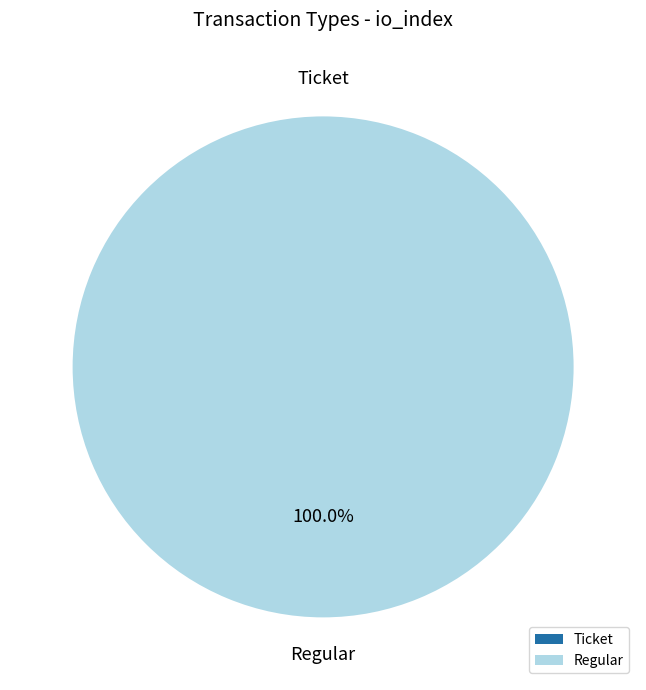

What is the majority slice?

Regular